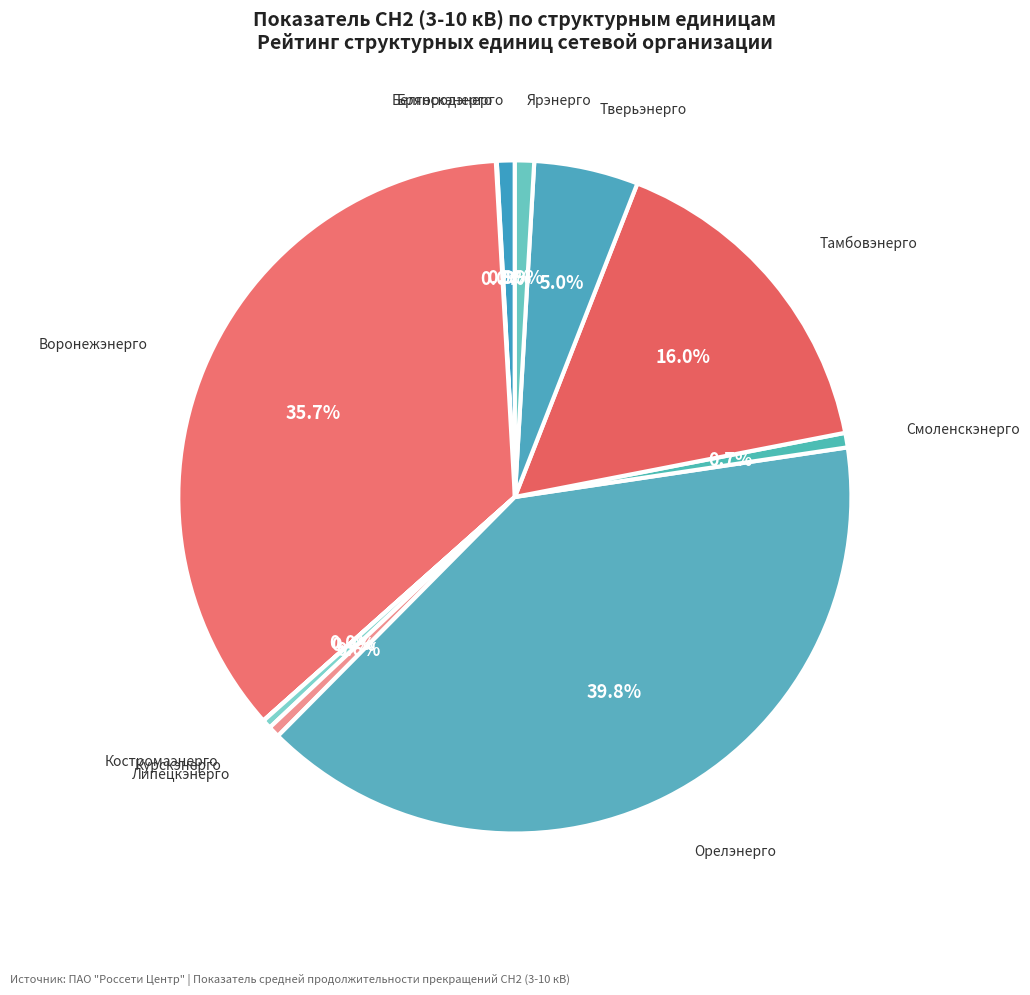

Between Тамбовэнерго and Белгородэнерго, which is larger?

Тамбовэнерго